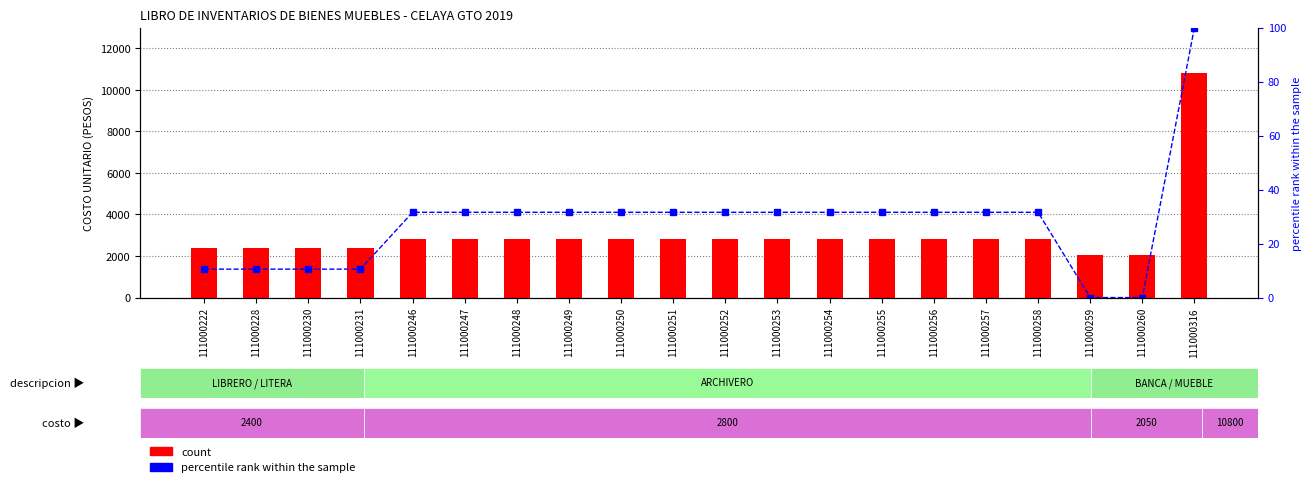

At how many categories does at least one series exceed 3167?

1